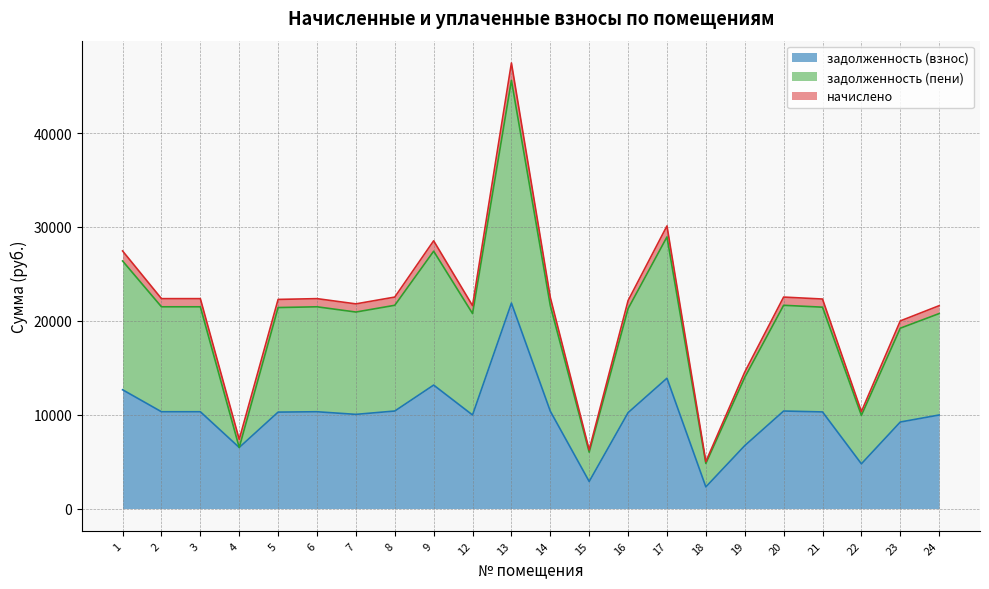

Is the value of задолженность (взнос) at 17 greater than the value of задолженность (пени) at 6?

No